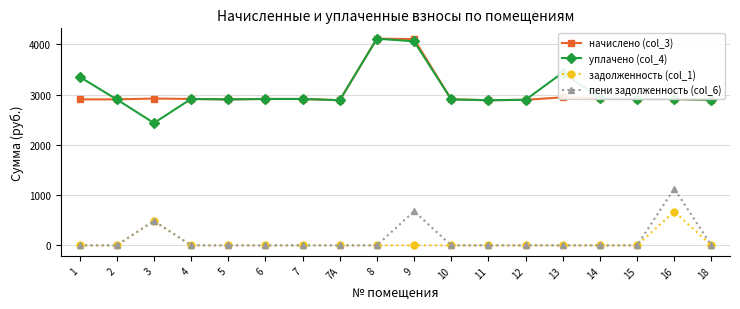

How many values in the уплачено (col_4) series exceed 2914?

10